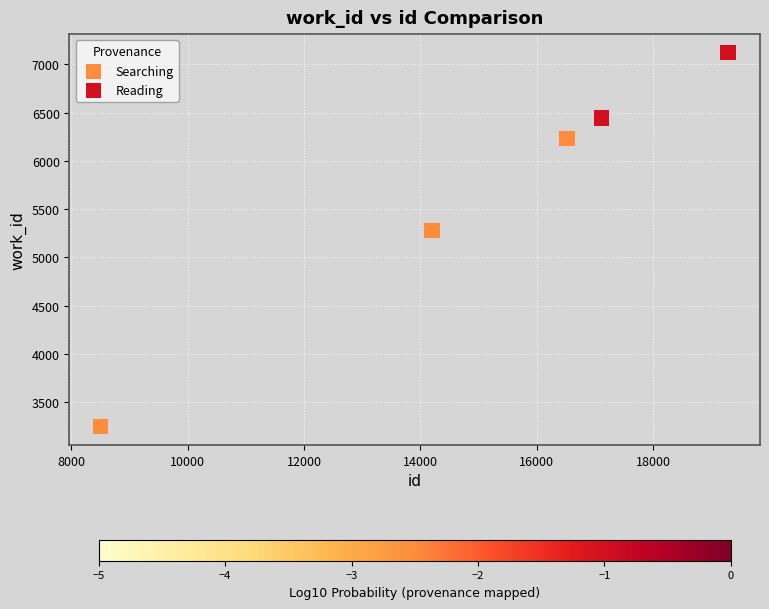

Which series reaches the maximum Y coordinate?

Reading